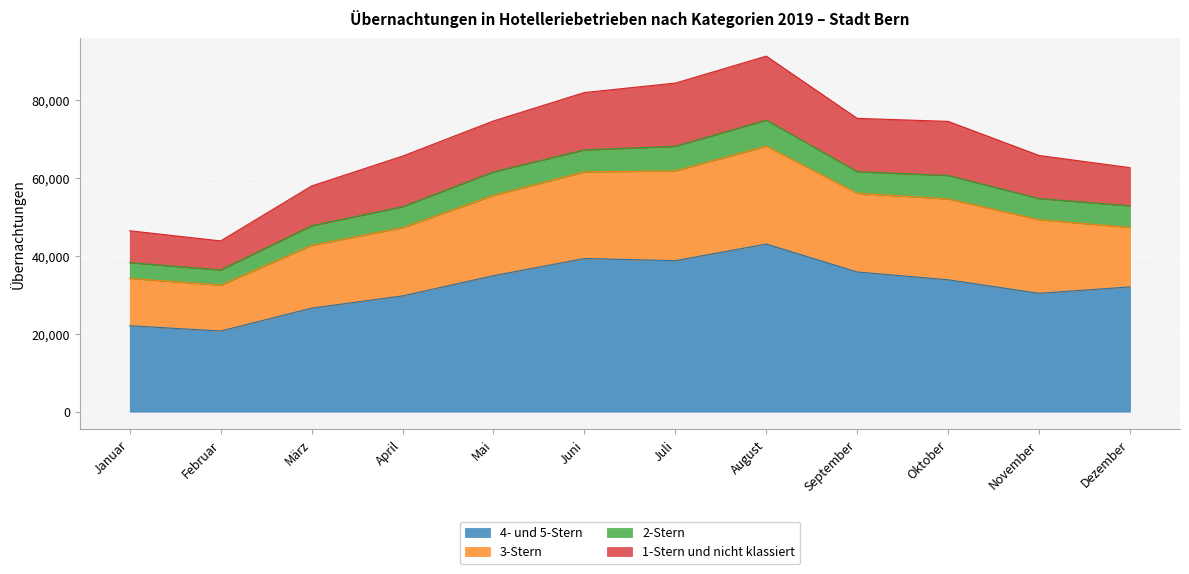

What is the difference between the maximum and minimum values in the 4- und 5-Stern series?

22331